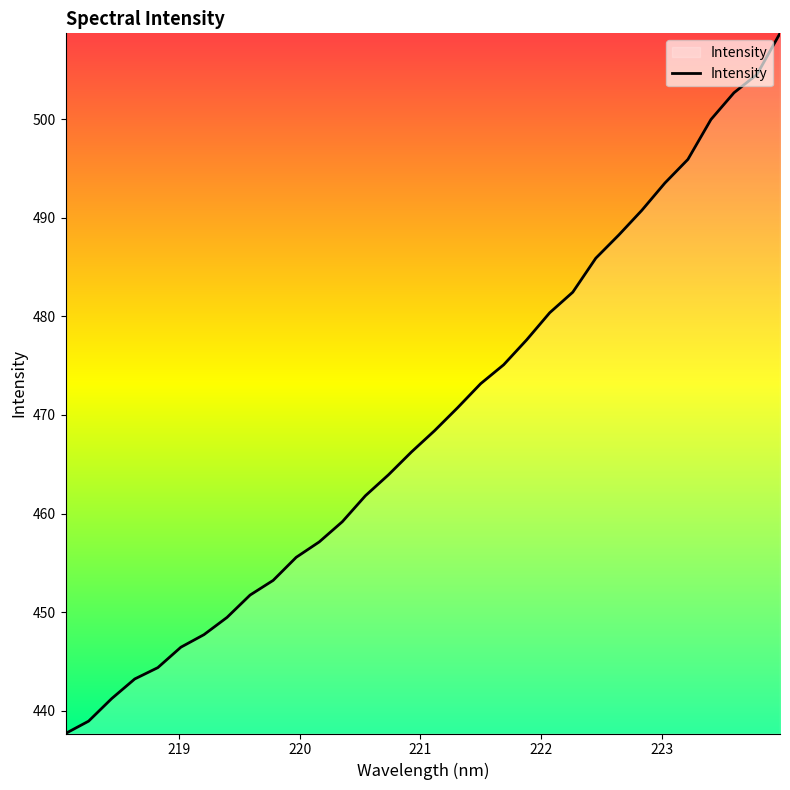

What is the minimum value shown in the chart?

437.7